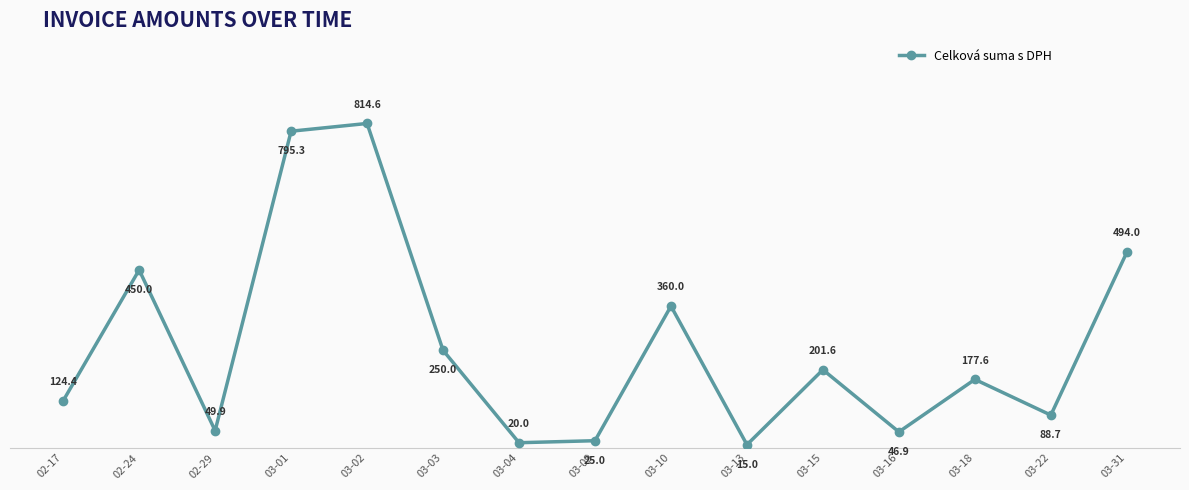

How many values exceed 177?

8